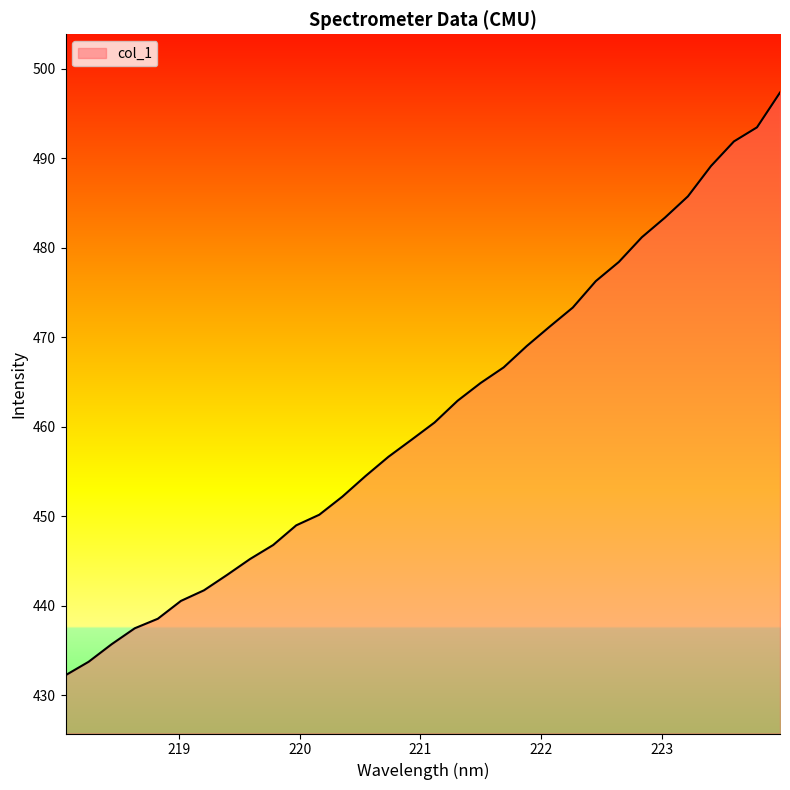

What is the greatest value displayed?

497.3